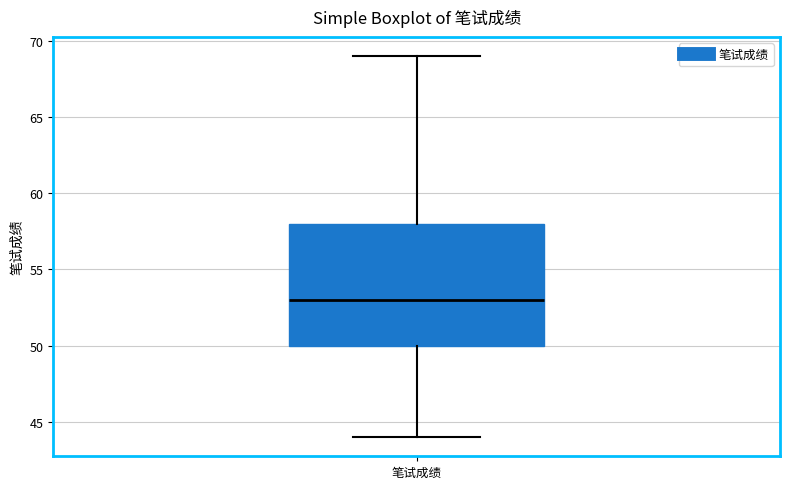

Transcribe this box plot: give where the median line is, the range the box spans, and where the two whiskers end, as read against the y-axis. The values are not printed on the chart, so give them approximately, as read against the axis.

median 53, box 50 to 58, whiskers 44 to 69